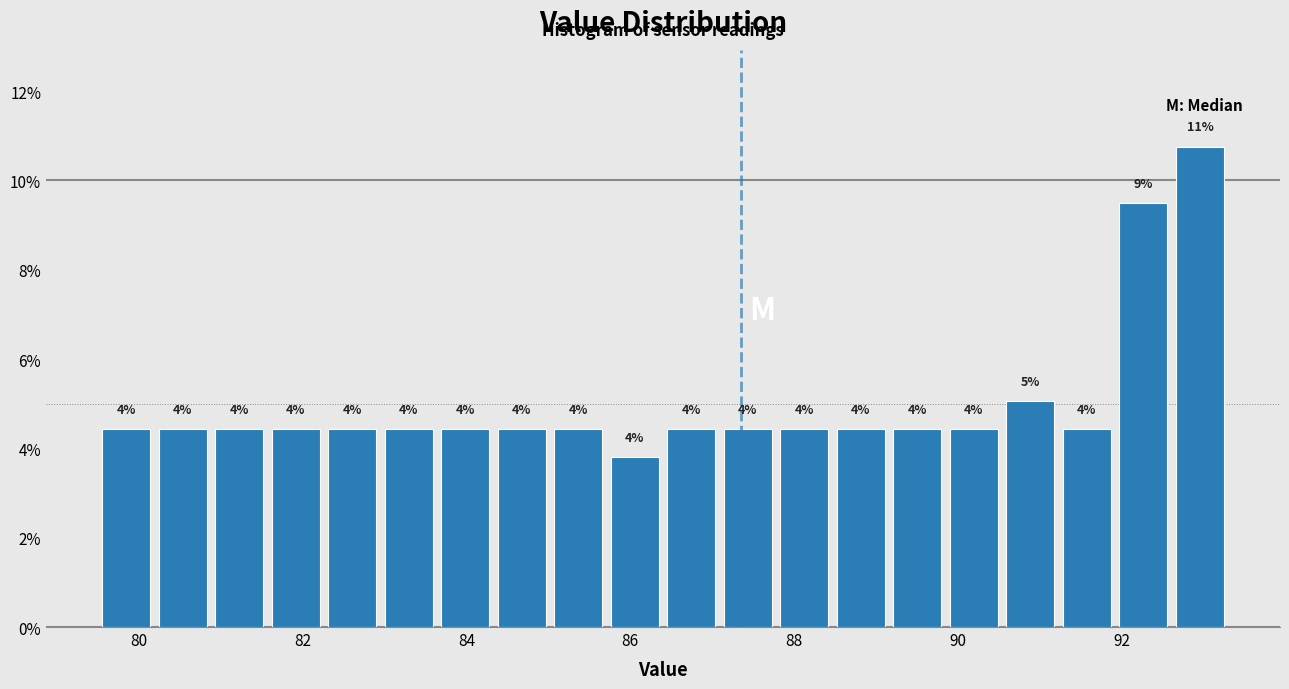

Around what value on the x-axis is the tallest bar? Give the approximate position of its centre, as read against the axis.

93.0